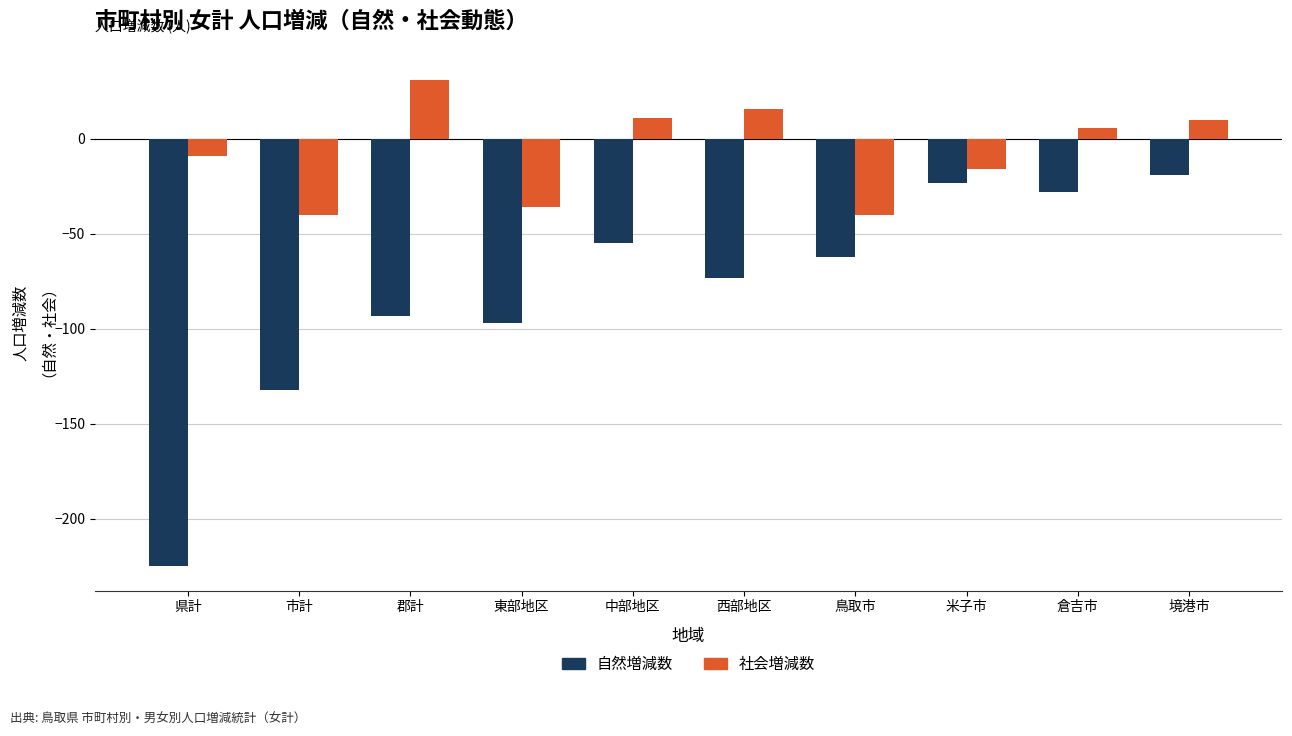

What is the difference between the maximum and second lowest values in the 自然増減数 series?

113